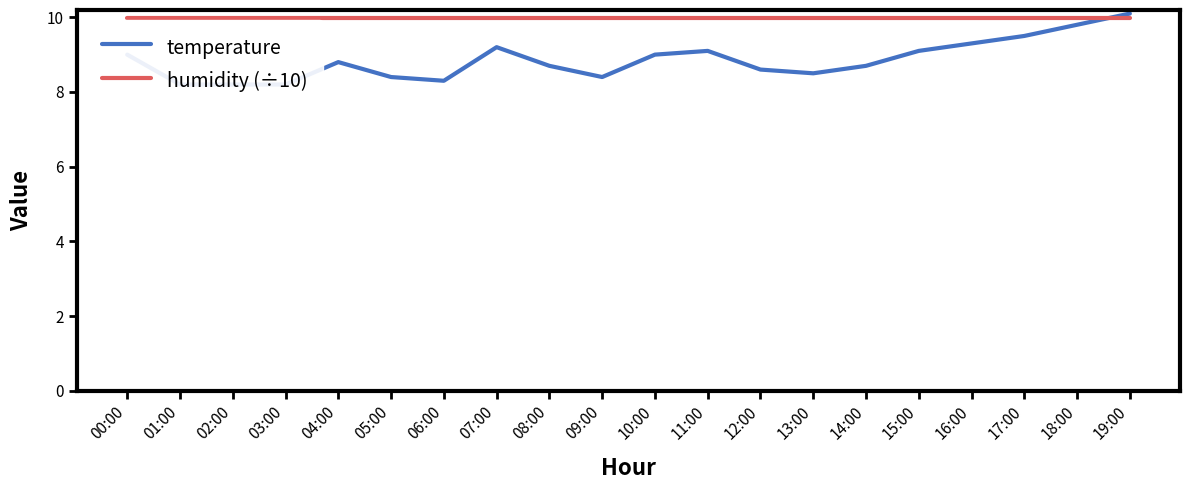

Is the value of humidity (÷10) at 15:00 greater than the value of temperature at 08:00?

Yes